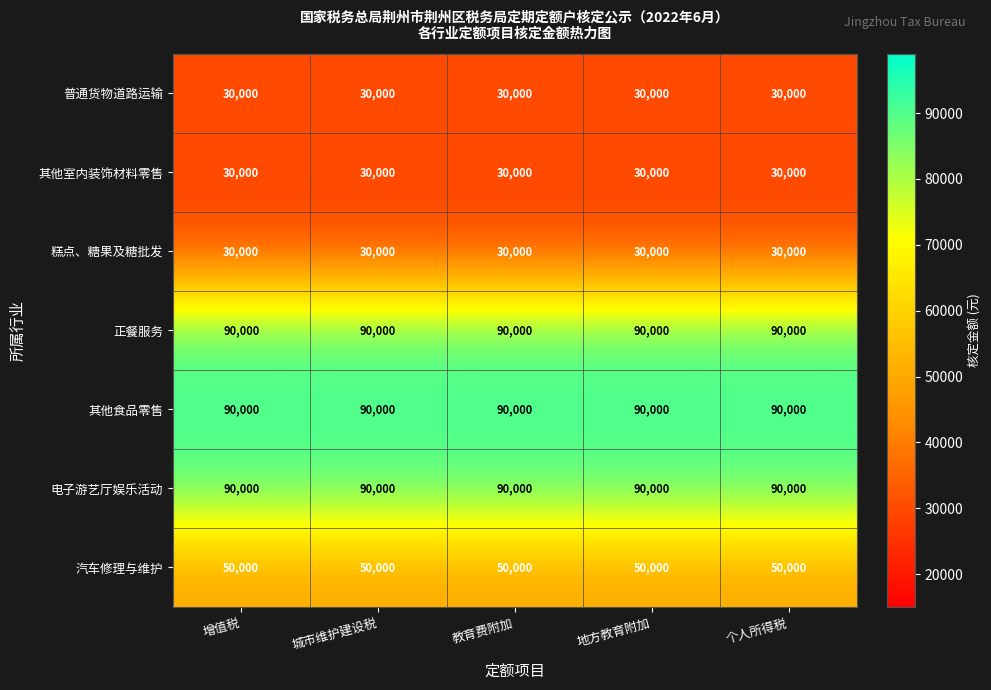

What is the lowest value of the 汽车修理与维护 series?

50000